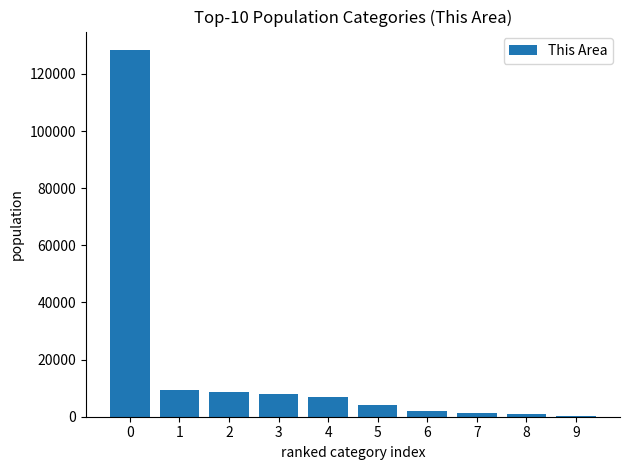

What is the greatest value displayed?

128429